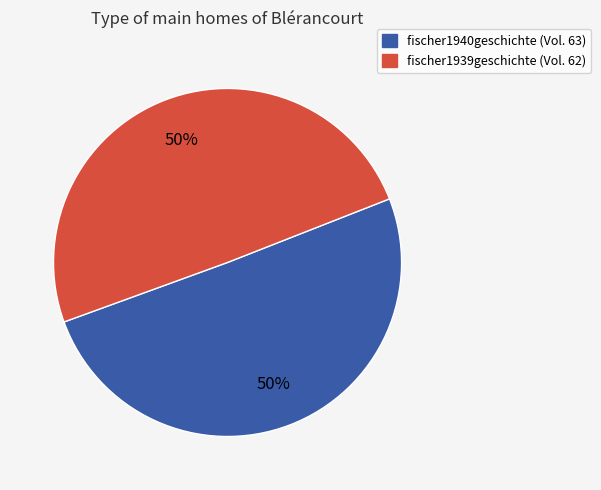

Do fischer1939geschichte and fischer1940geschichte together represent more than half of the pie?

Yes